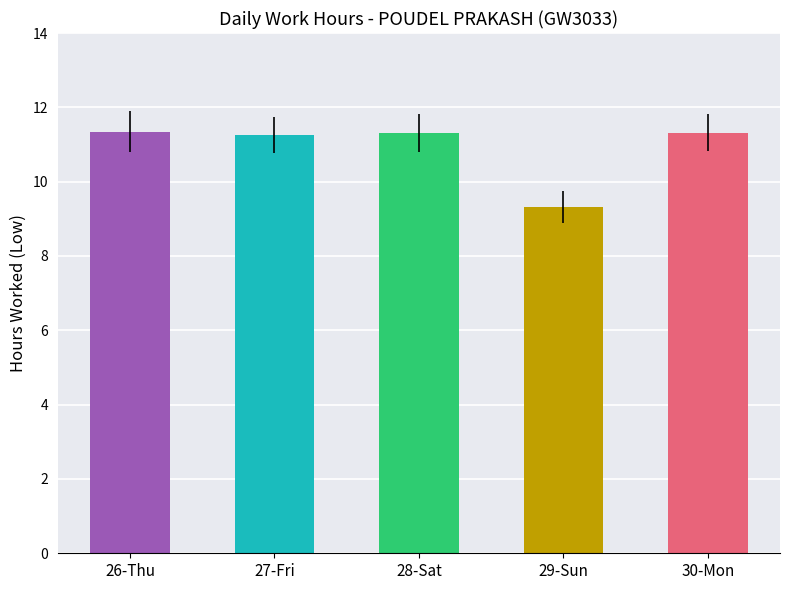

Approximately how many times larger is the value at 28-Sat compared to 26-Thu?

1.0